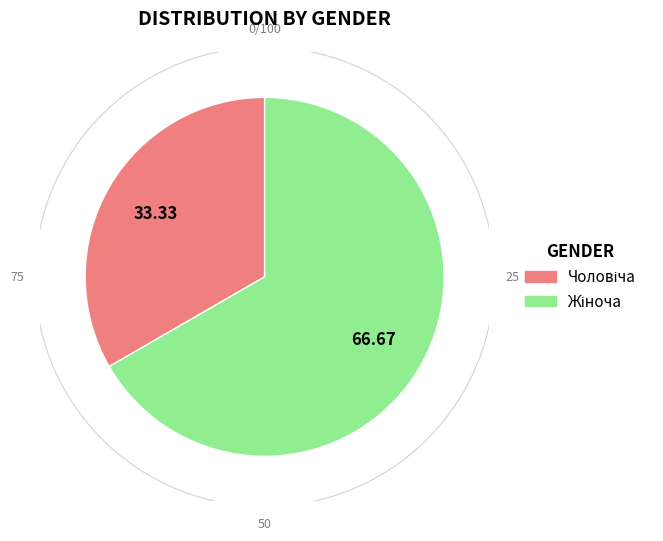

To the nearest percent, what is the combined percentage of Чоловіча and Жіноча?

100%